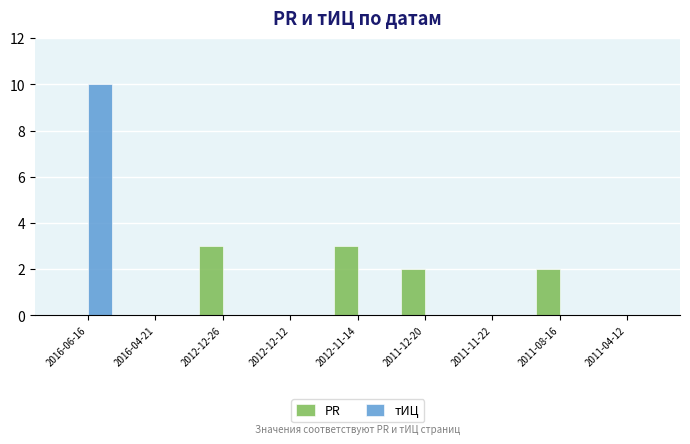

What is the average value of the PR series?

1